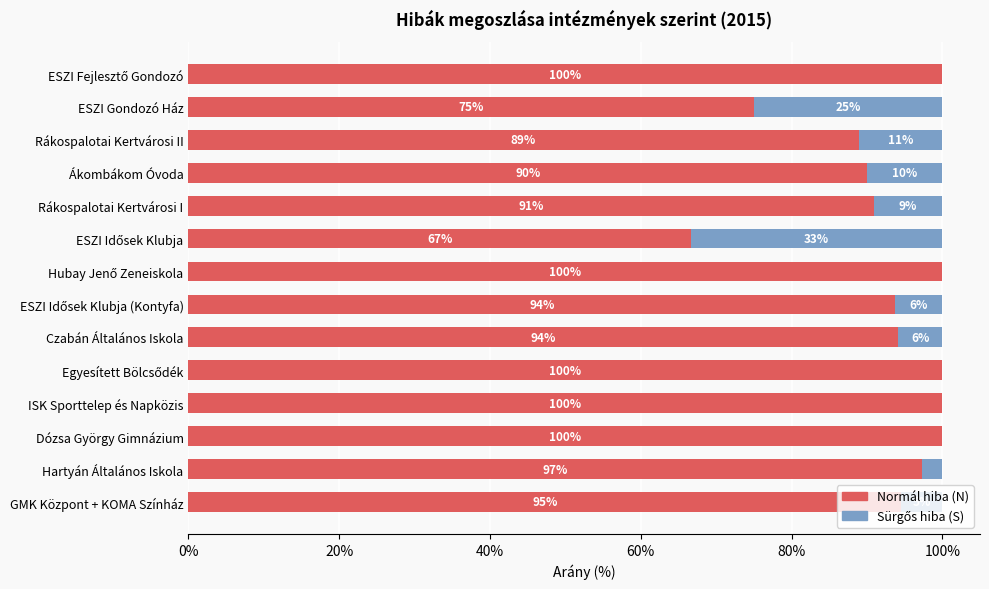

True or false: Normál hiba (N) has a value of 58.4 at Dózsa György Gimnázium.

False